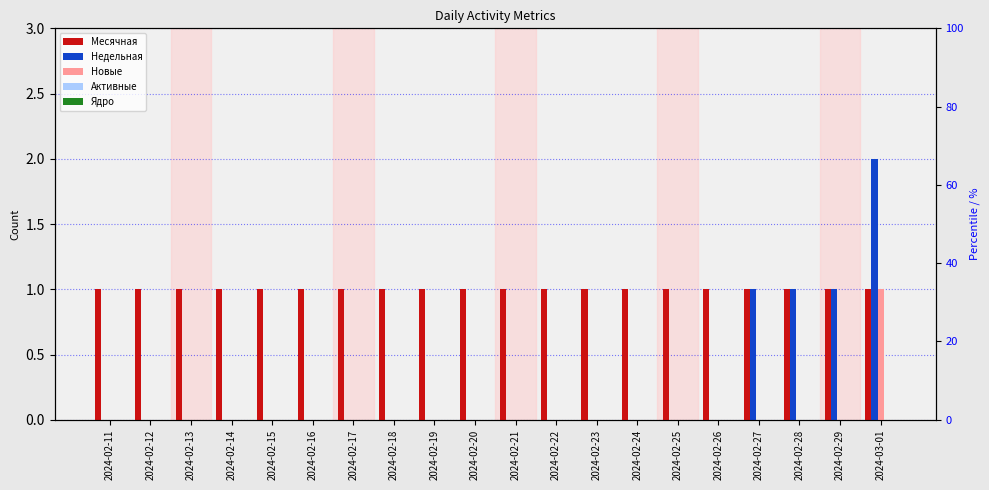

At which label does Ядро reach its peak?

2024-02-11